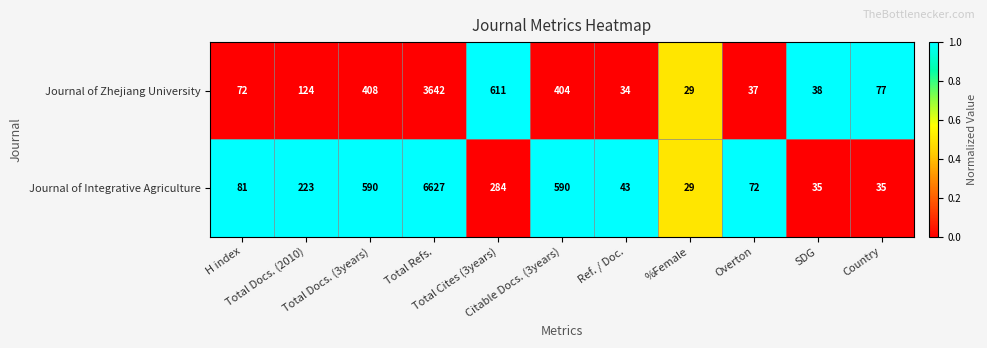

At how many categories does at least one series exceed 357?

4